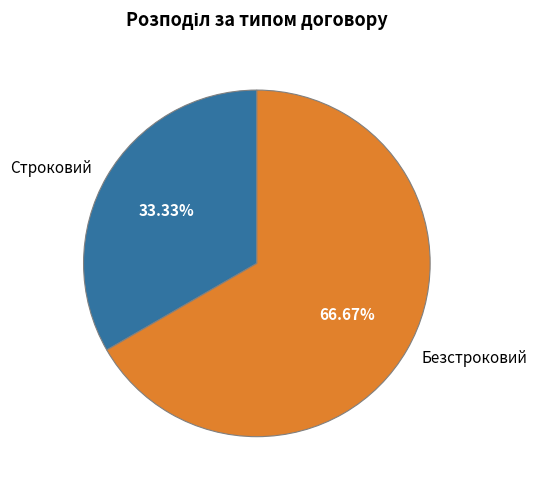

Is it true that Строковий is 33% of the pie?

True